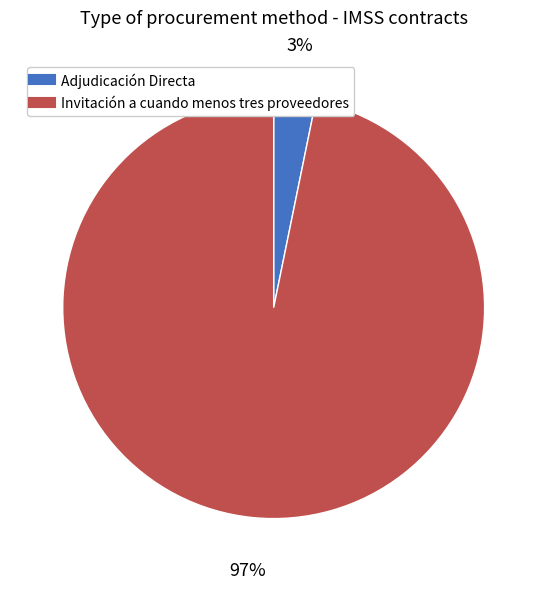

To the nearest percent, what portion does Invitación a cuando menos tres proveedores represent?

97%